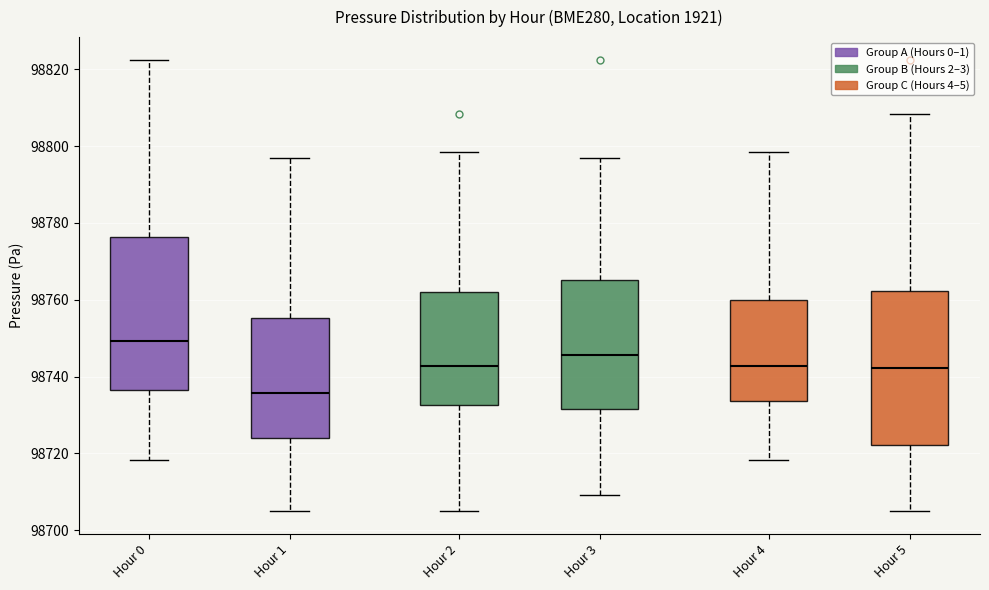

Which box has the highest median line?

Hour 0